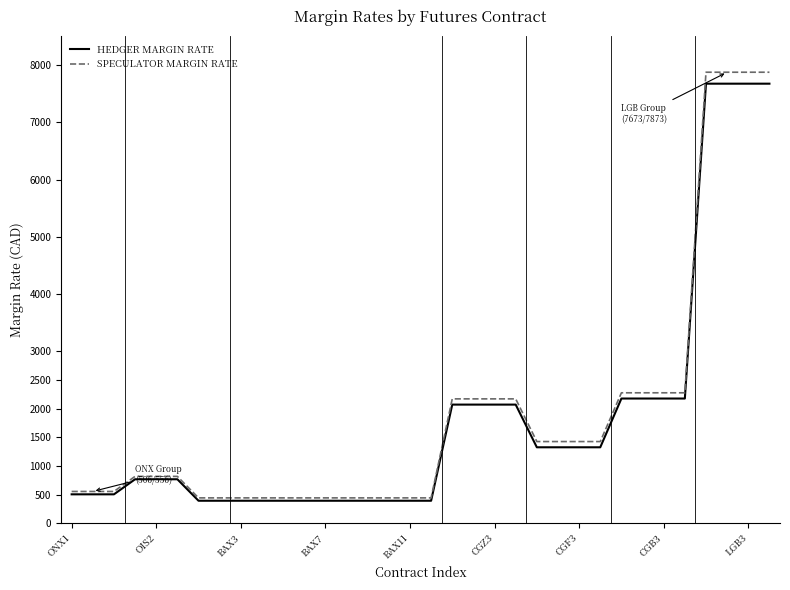

What is the minimum value for HEDGER MARGIN RATE?

394